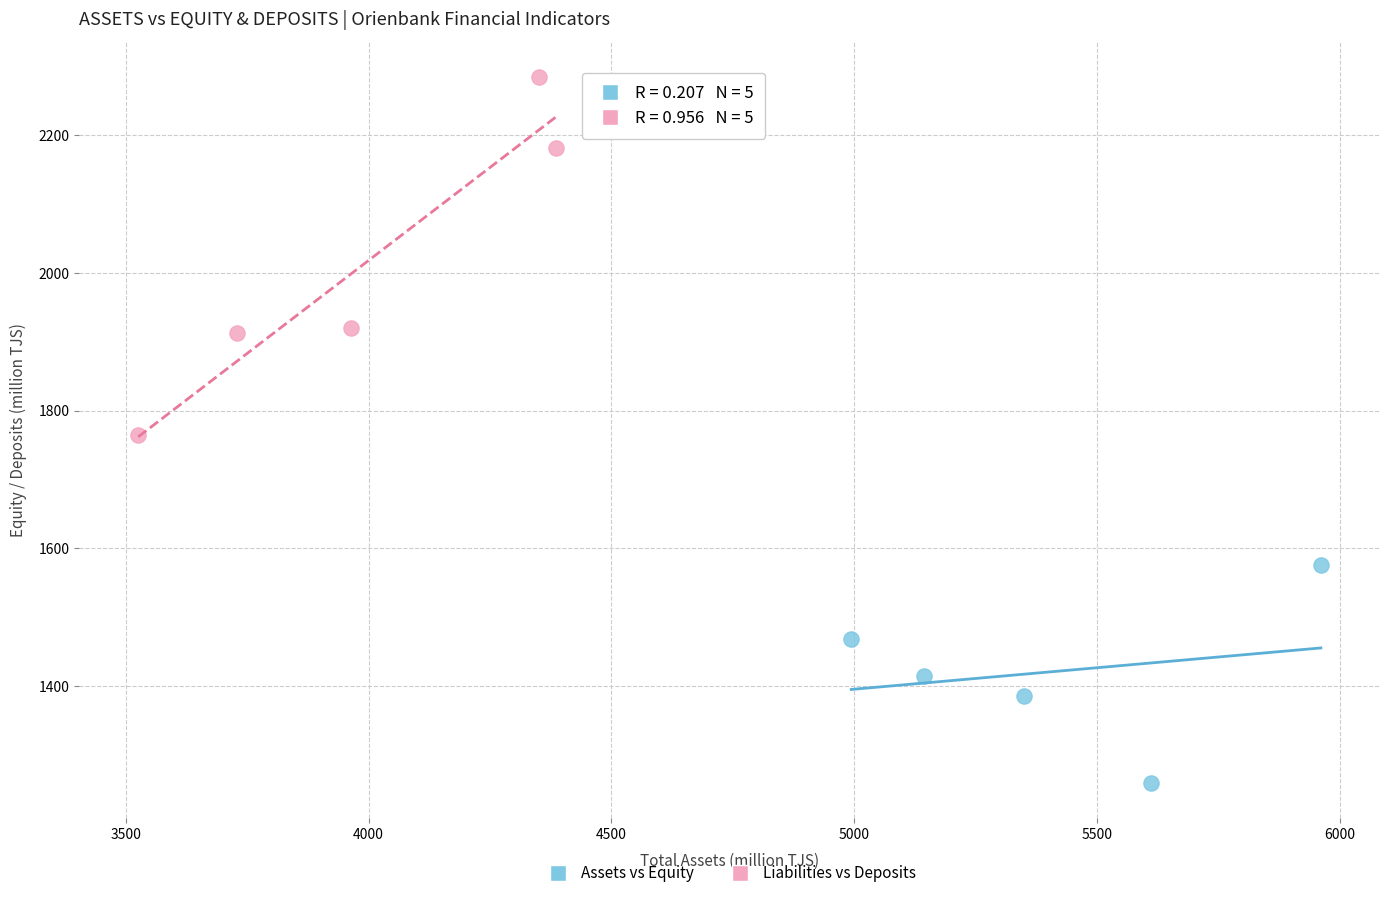

Which series contains the lowest Y value?

Assets vs Equity